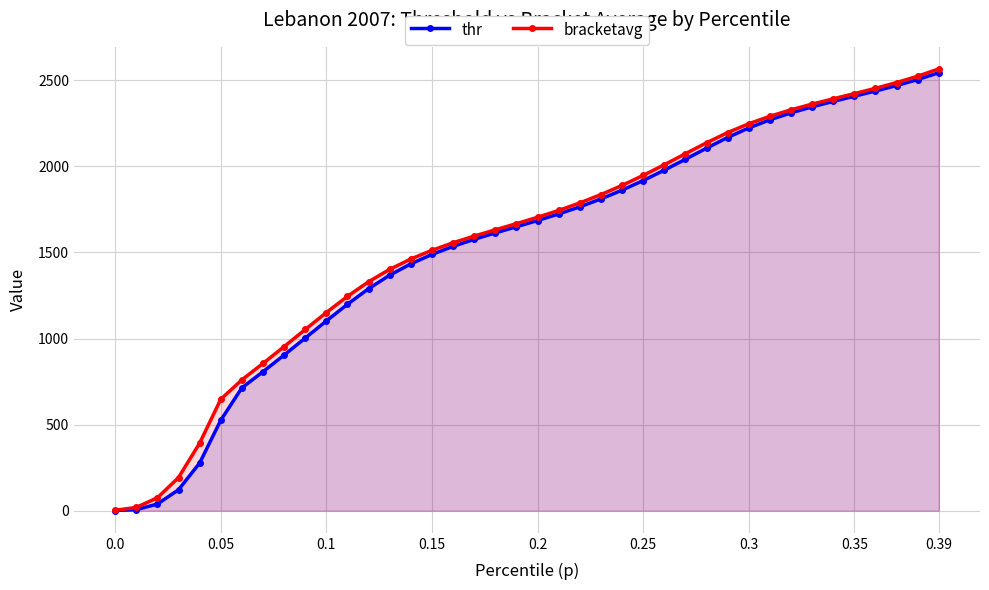

List the series in order of their peak value, lowest first.

thr, bracketavg